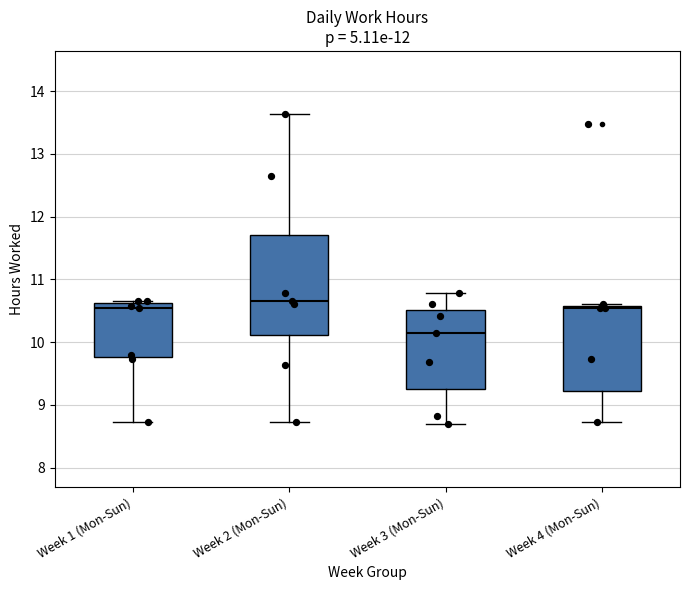

Reading left to right, read every box against the y-axis: the position of its median line, the range the box covers, and the ends of its whiskers. The values are not printed on the chart, so give them approximately, as read against the axis.

Week 1 (Mon-Sun): median 10.6 (just below the box's upper edge), box 9.8 to 10.6, whiskers 8.7 to 10.7
Week 2 (Mon-Sun): median 10.7, box 10.1 to 11.7, whiskers 8.7 to 13.6
Week 3 (Mon-Sun): median 10.1, box 9.3 to 10.5, whiskers 8.7 to 10.8
Week 4 (Mon-Sun): median 10.5, box 9.2 to 10.6, whiskers 8.7 to 10.6